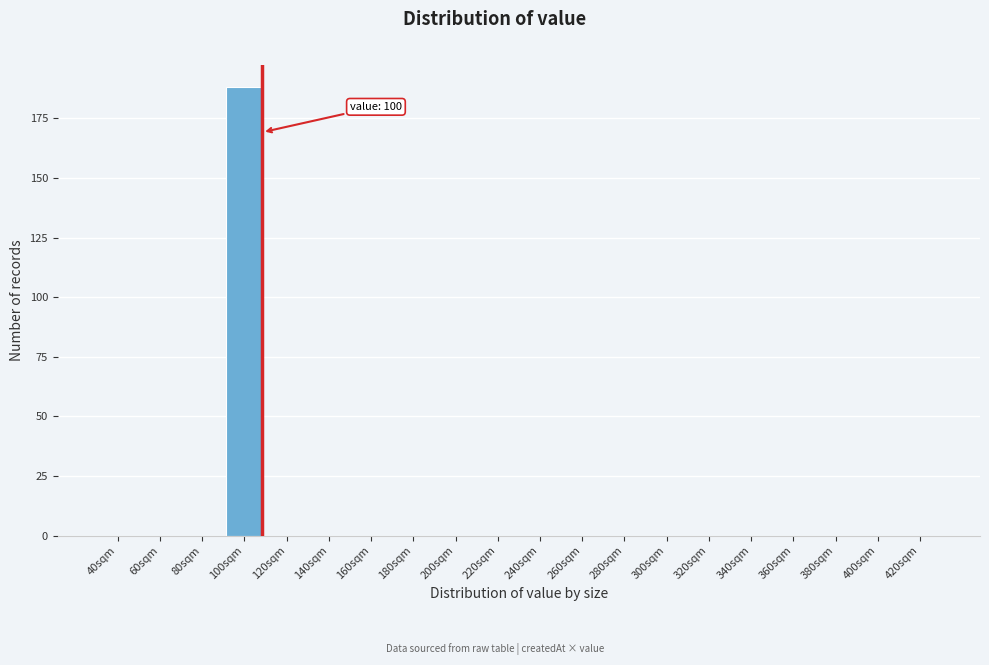

Reading right to left, extract all data points from this chart.

420sqm=0	400sqm=0	380sqm=0	360sqm=0	340sqm=0	320sqm=0	300sqm=0	280sqm=0	260sqm=0	240sqm=0	220sqm=0	200sqm=0	180sqm=0	160sqm=0	140sqm=0	120sqm=0	100sqm=188	80sqm=0	60sqm=0	40sqm=0